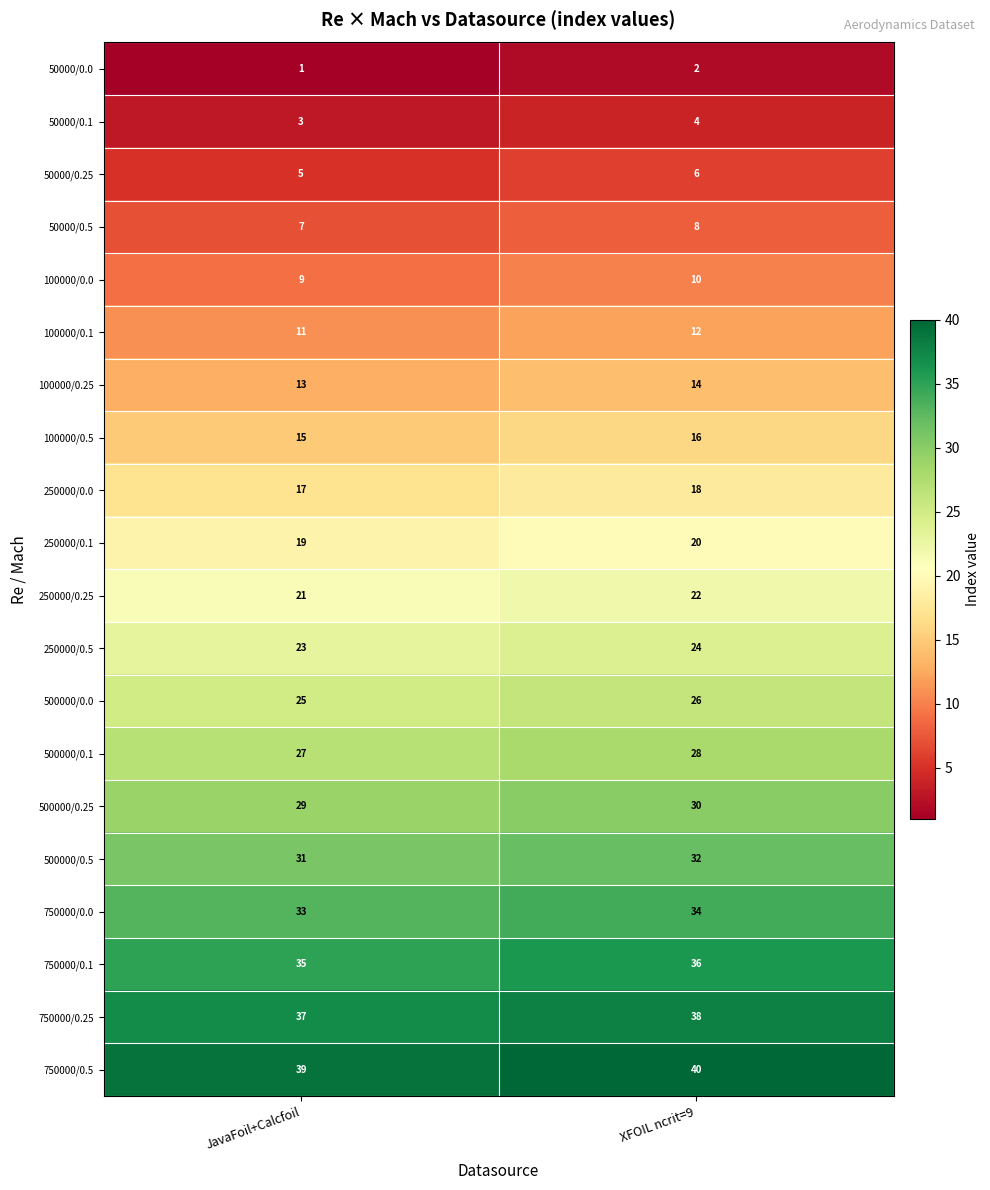

At XFOIL ncrit=9, list the series in order from largest to smallest.

750000/0.5, 750000/0.25, 750000/0.1, 750000/0.0, 500000/0.5, 500000/0.25, 500000/0.1, 500000/0.0, 250000/0.5, 250000/0.25, 250000/0.1, 250000/0.0, 100000/0.5, 100000/0.25, 100000/0.1, 100000/0.0, 50000/0.5, 50000/0.25, 50000/0.1, 50000/0.0